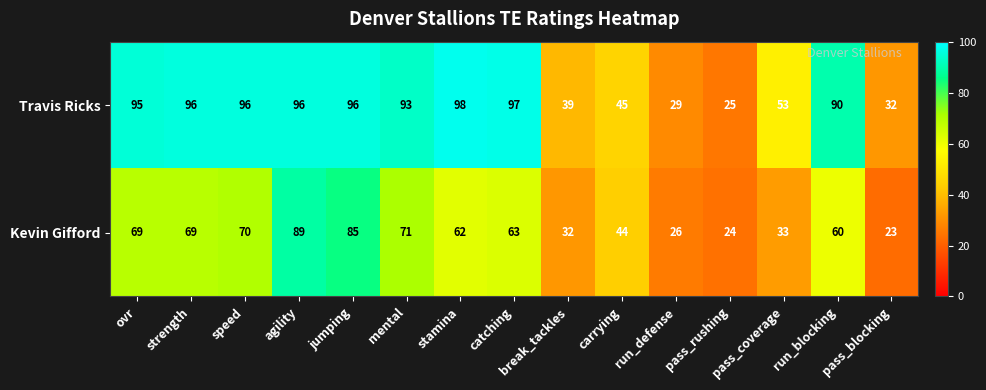

Where does the Kevin Gifford series first go above 62?

ovr